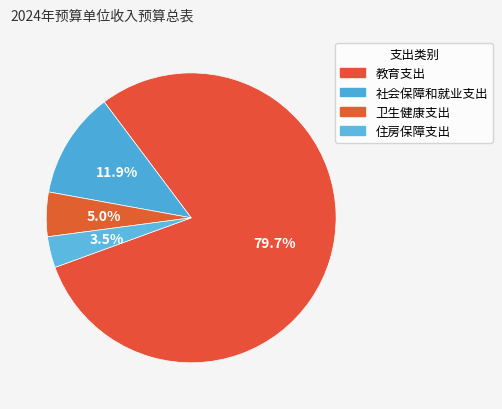

To the nearest percent, what is the combined percentage of 教育支出 and 住房保障支出?

83%